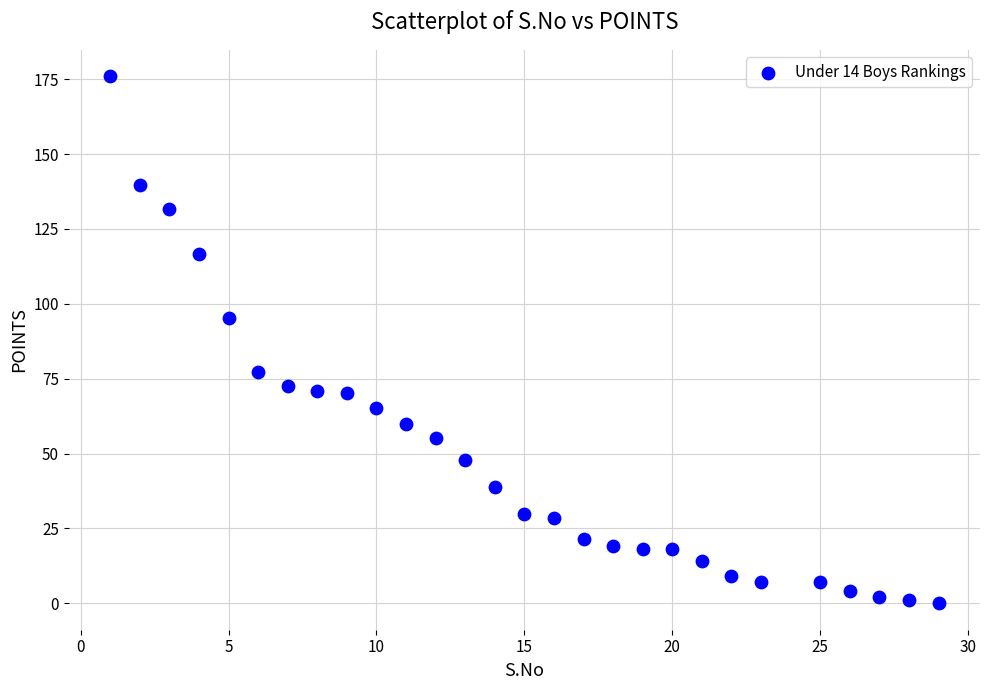

What is the range of X values (max minus min)?

28.0